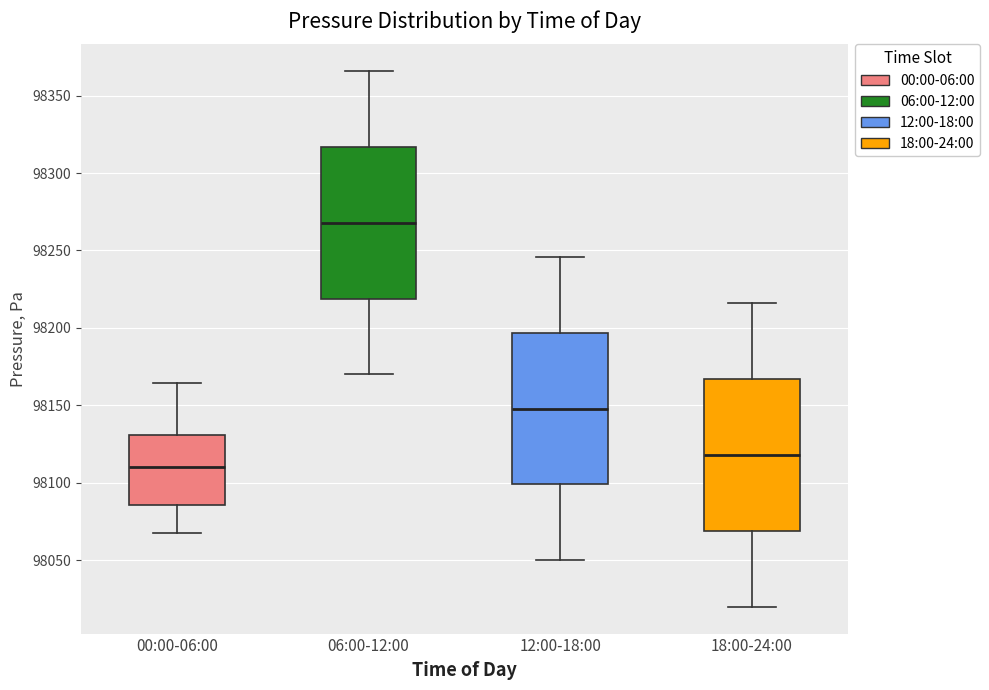

Reading left to right, read every box against the y-axis: the position of its median line, the range the box covers, and the ends of its whiskers. The values are not printed on the chart, so give them approximately, as read against the axis.

00:00-06:00: median 98110, box 98085 to 98130, whiskers 98065 to 98165
06:00-12:00: median 98270, box 98220 to 98315, whiskers 98170 to 98365
12:00-18:00: median 98150, box 98100 to 98195, whiskers 98050 to 98245
18:00-24:00: median 98120, box 98070 to 98165, whiskers 98020 to 98215